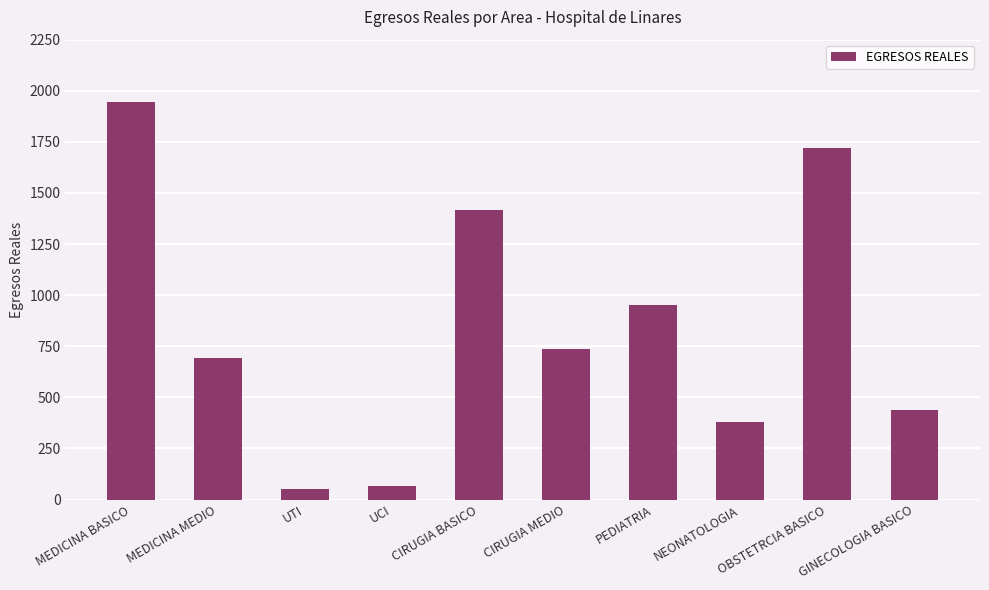

What is the difference between the maximum and minimum values?

1892